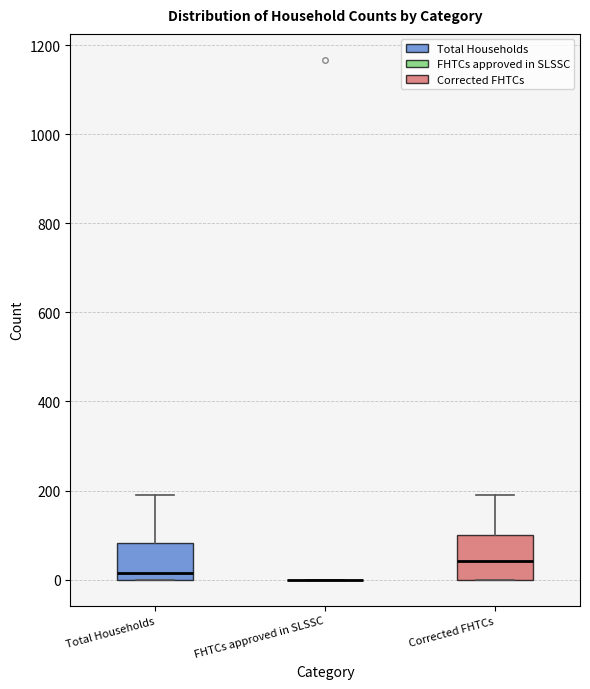

Where is the lower edge of the box for Total Households on the y-axis? The values are not printed on the chart, so give them approximately, as read against the axis.

0